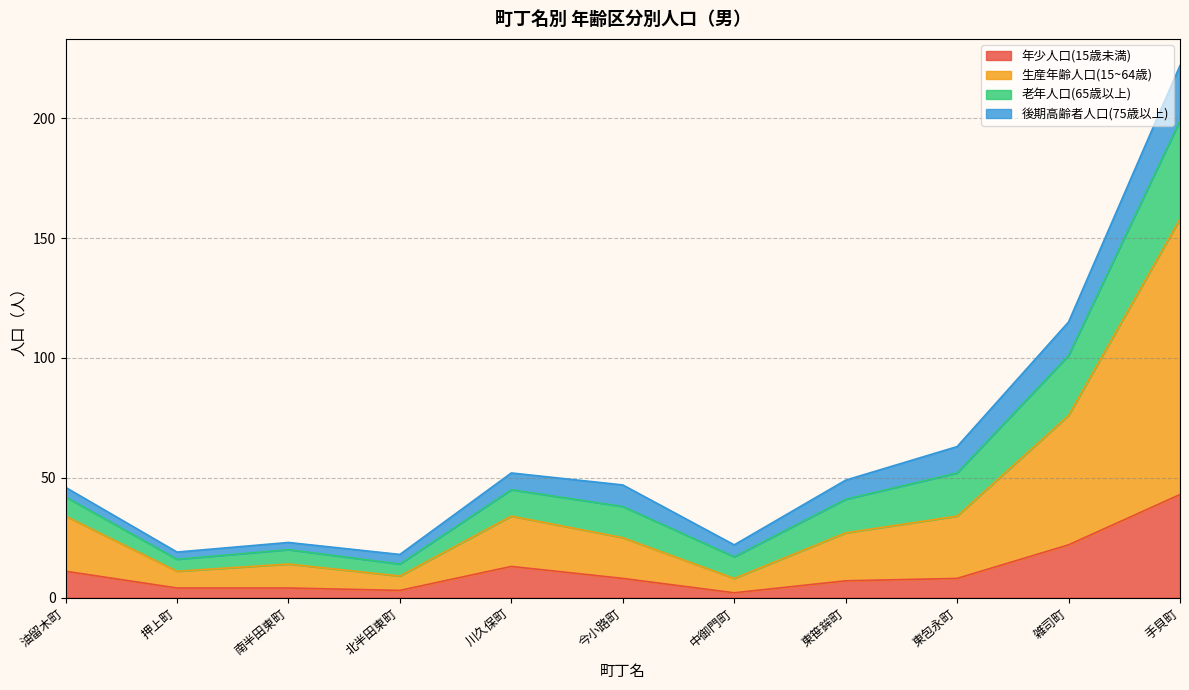

Read the 生産年齢人口(15~64歳) value at 東笹鉾町.

27